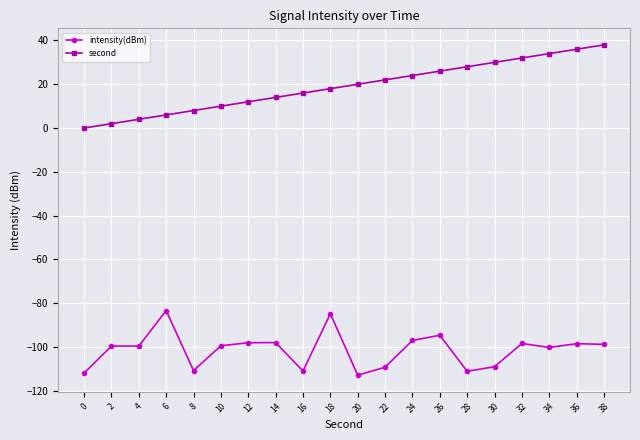

What is the minimum value shown in the chart?

-112.9